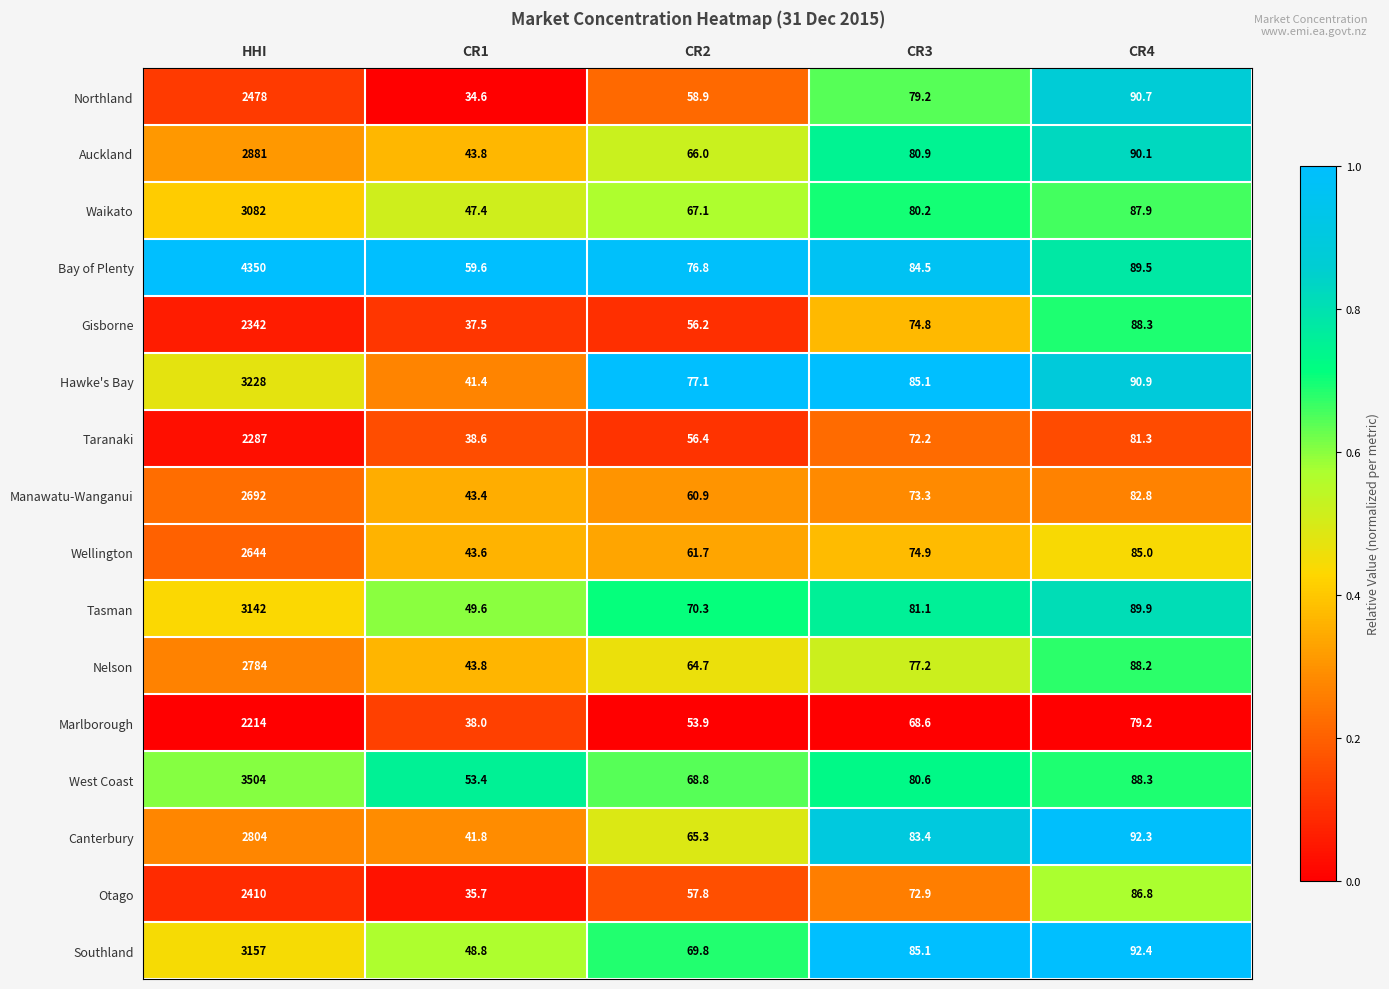

List the labels in order of Gisborne value, largest first.

HHI, CR4, CR3, CR2, CR1